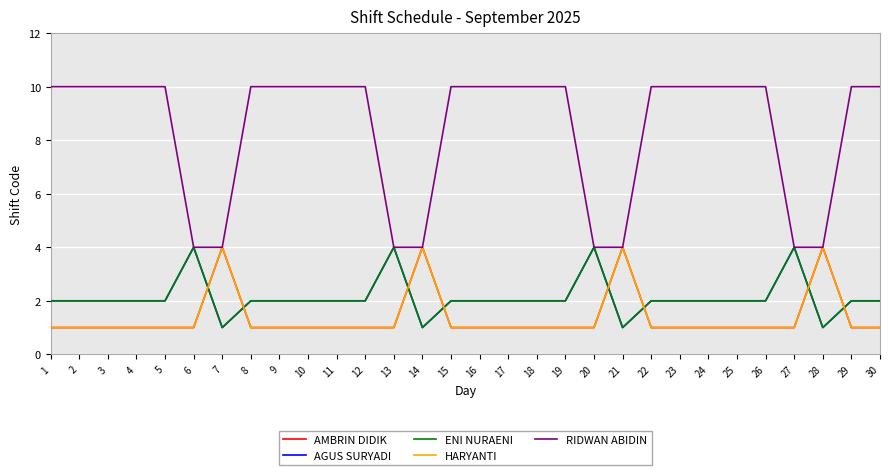

What is the value of the AMBRIN DIDIK point at the 29th from the left?

1